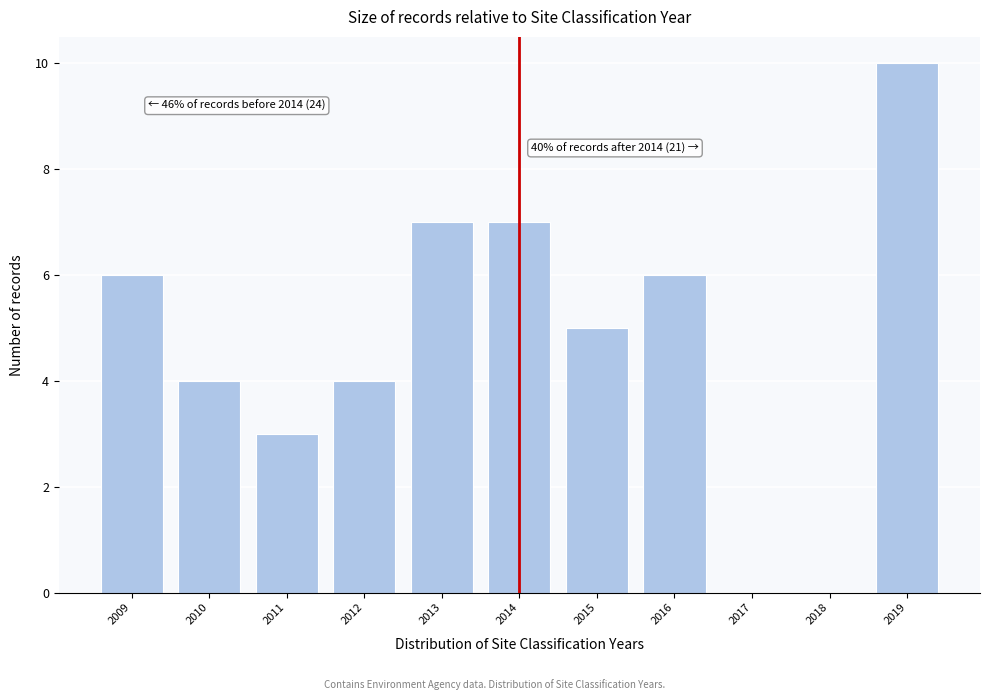

Which range on the x-axis has the tallest bar?

2018.5 to 2019.5